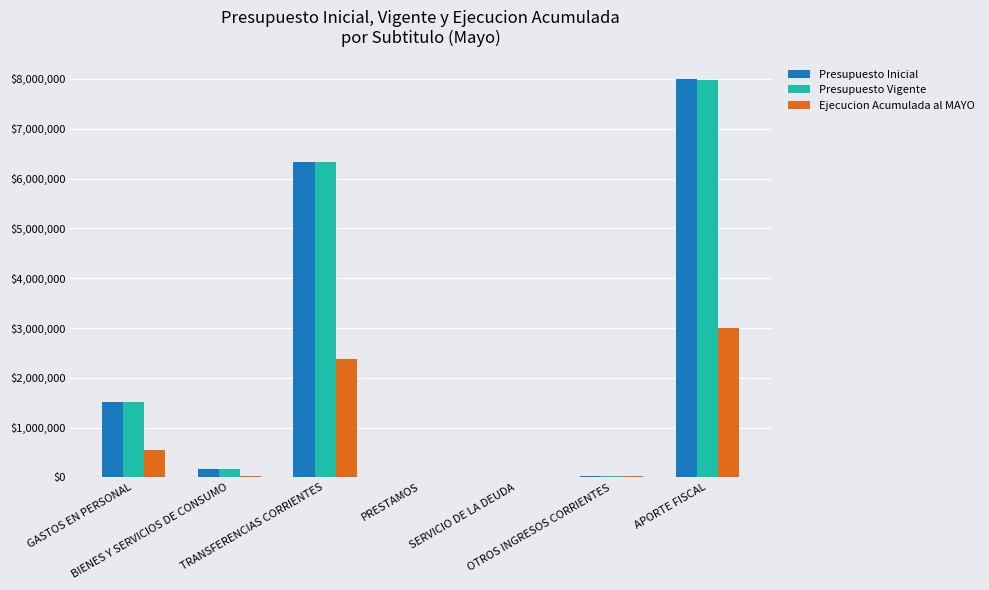

What is the sum of all Presupuesto Inicial values?

16028780